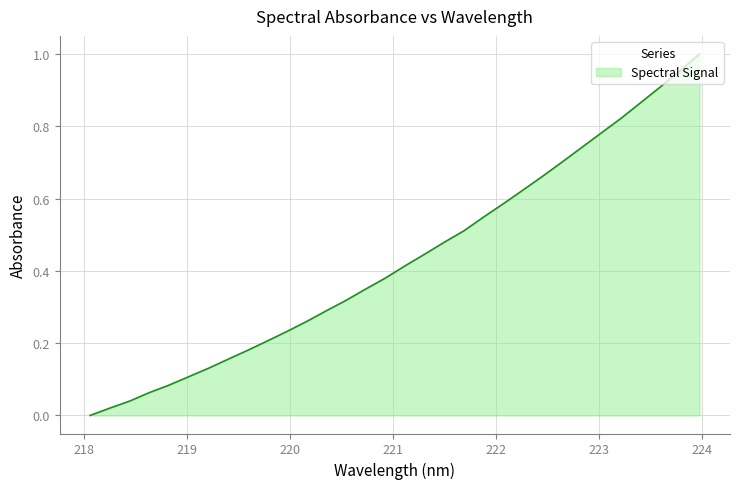

What is the difference between the maximum and minimum values?

1.0